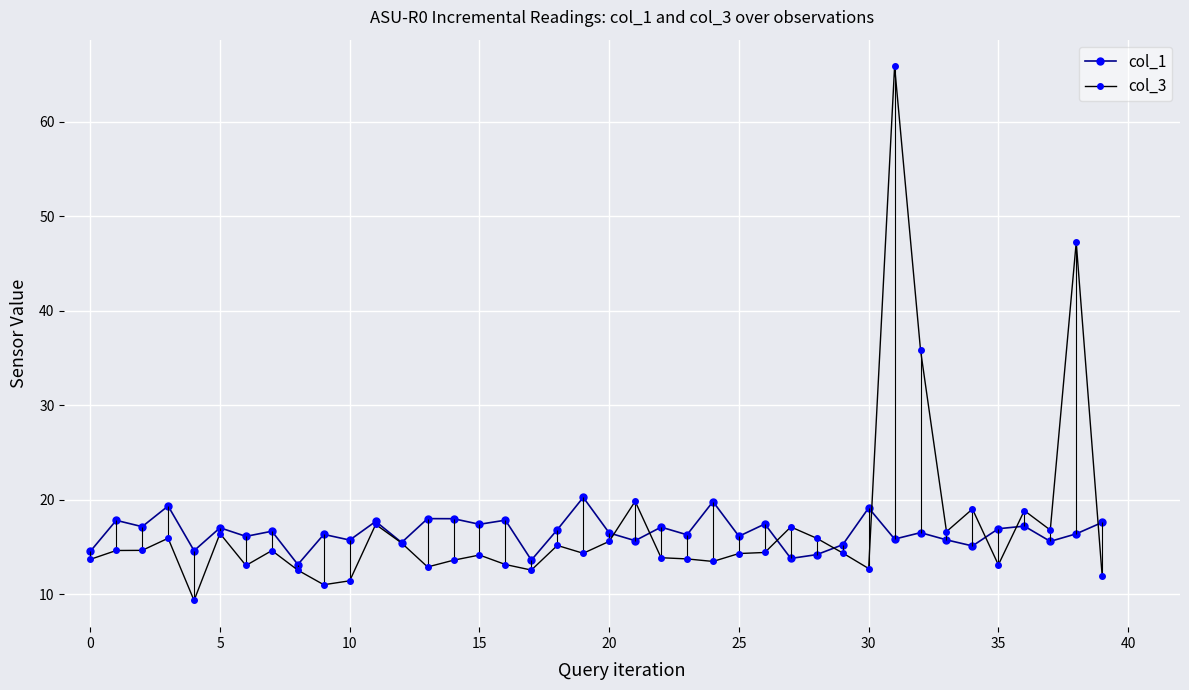

True or false: col_1 has a value of 17.1 at 22.

True